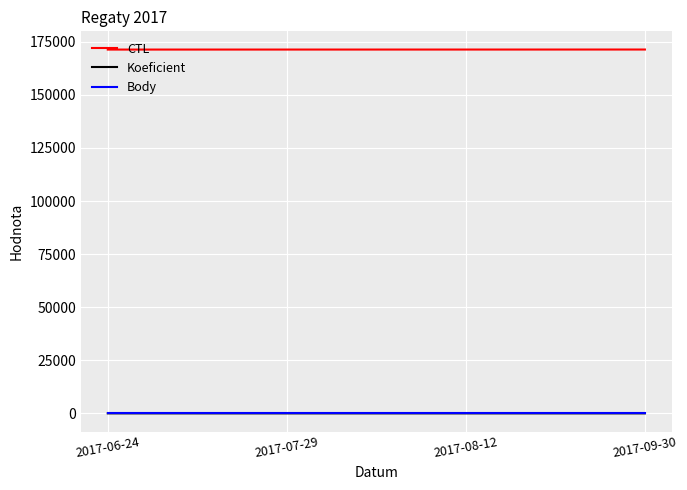

True or false: Koeficient and CTL intersect in this chart.

False